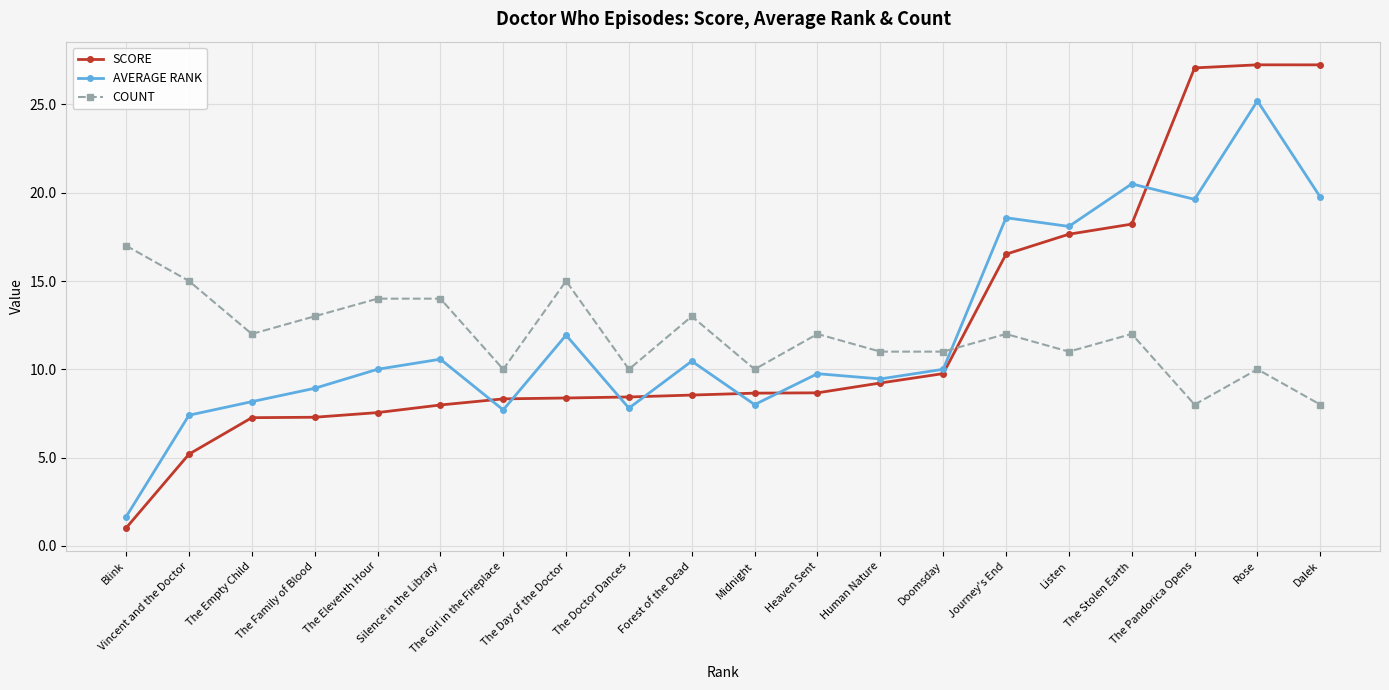

Count the number of categories in the chart.

20